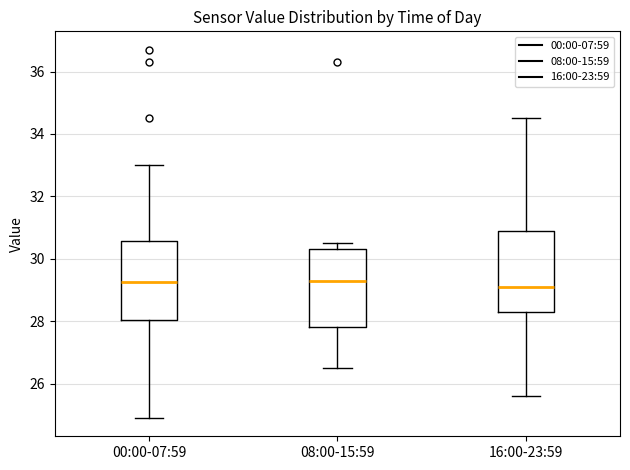

Where does the median line of the box for 16:00-23:59 sit on the y-axis? The values are not printed on the chart, so give them approximately, as read against the axis.

29.2